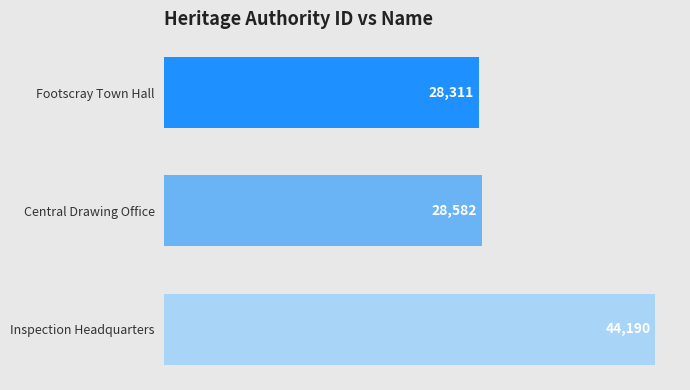

What is the sum of the values at Central Drawing Office and Inspection Headquarters?

72772